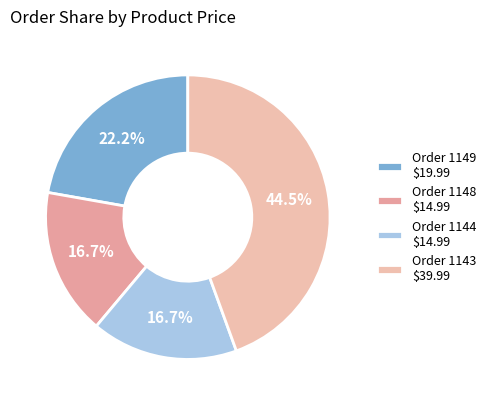

Is Order 1144 the majority of the pie?

No